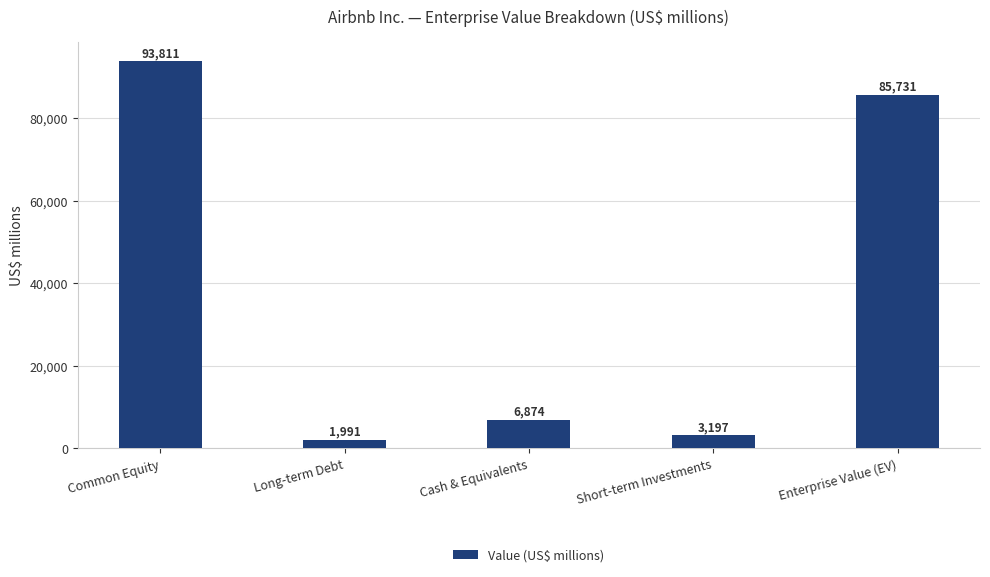

Count the number of categories in the chart.

5